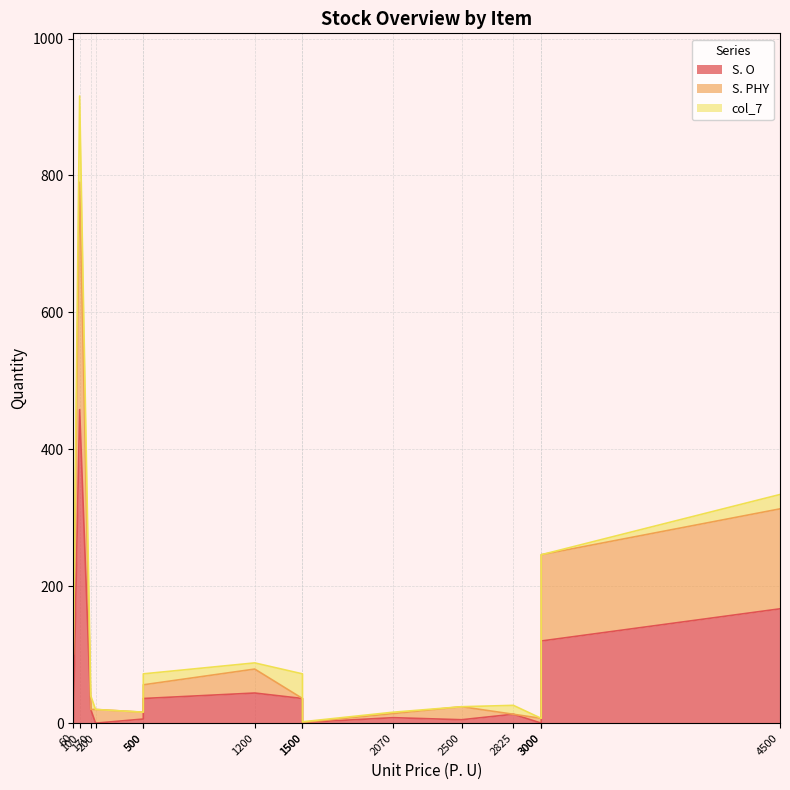

True or false: S. O and col_7 cross at least once.

False